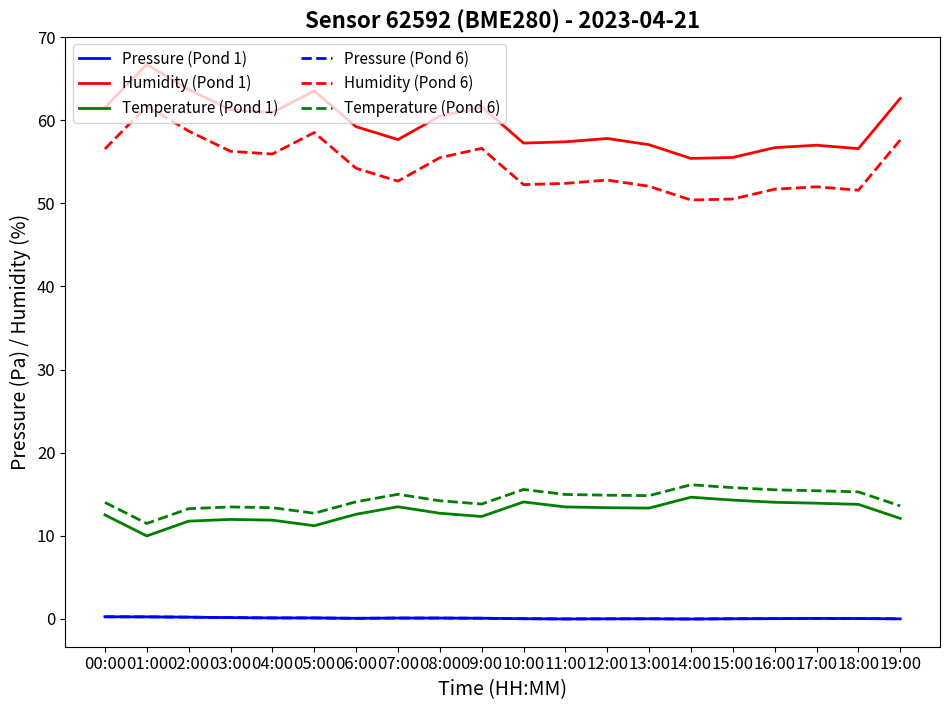

What is the sum of all Humidity (Pond 1) values?

1189.9